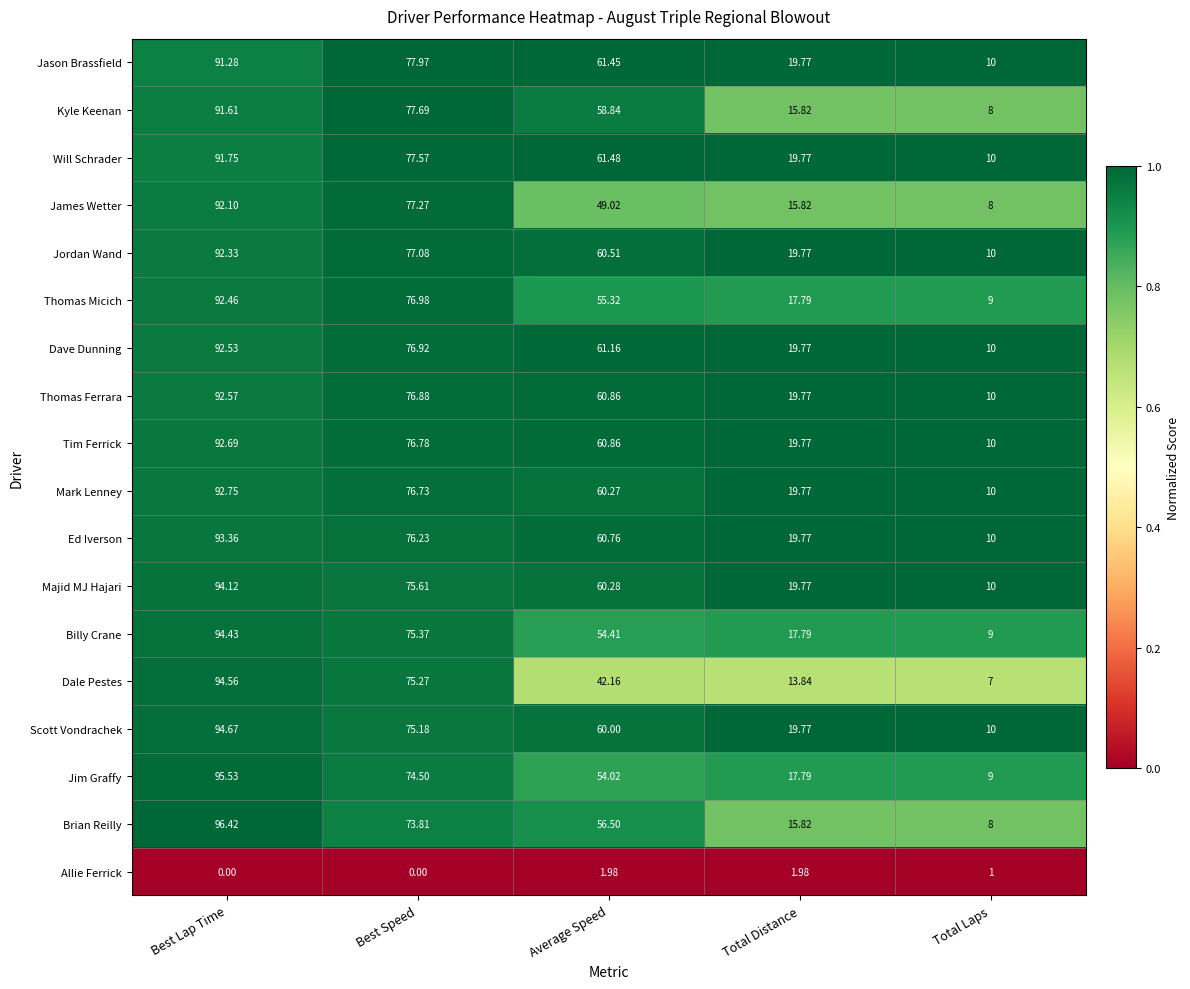

Which category has the highest value in the Jim Graffy series?

Best Lap Time